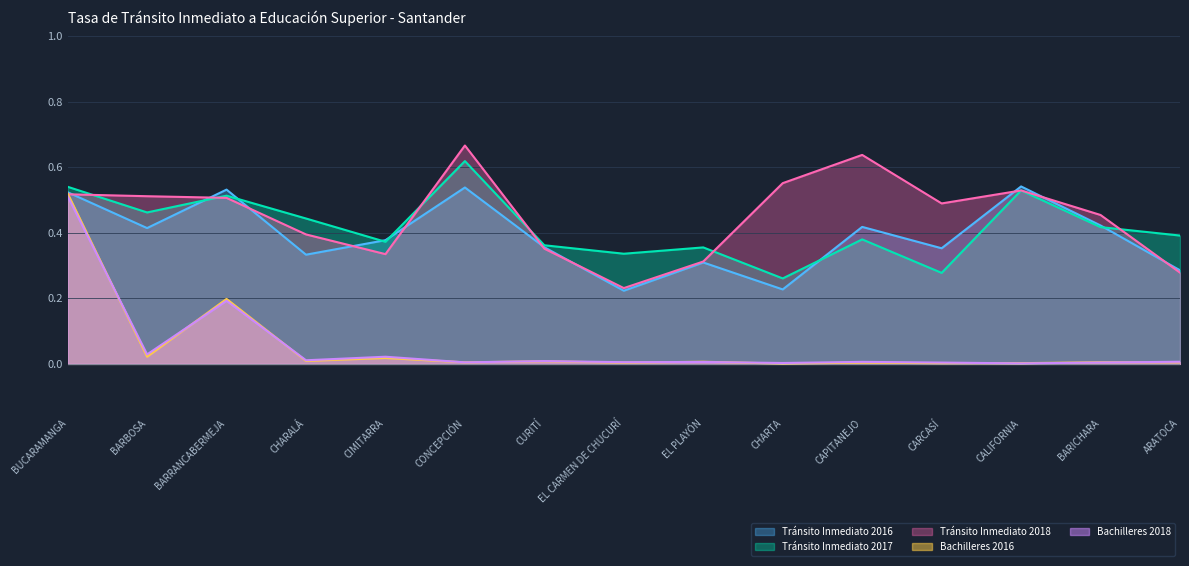

At which category is the sum across all series the highest?

BUCARAMANGA